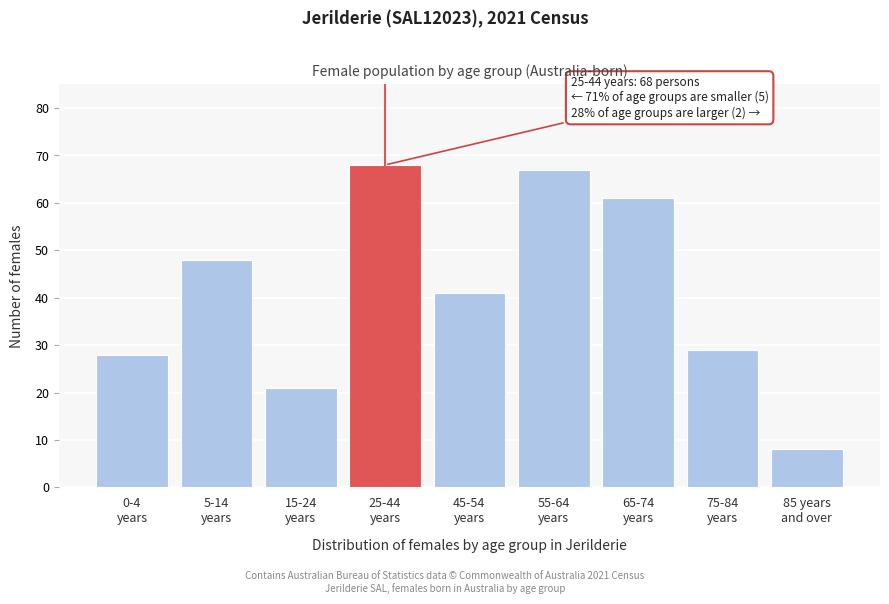

Reading left to right, transcribe all the data shown in this chart.

28	48	21	68	41	67	61	29	8